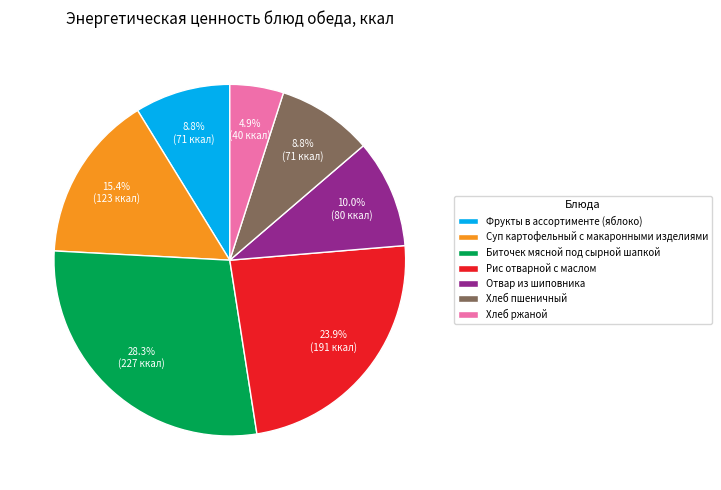

What percentage is the Хлеб пшеничный slice, to the nearest percent?

9%